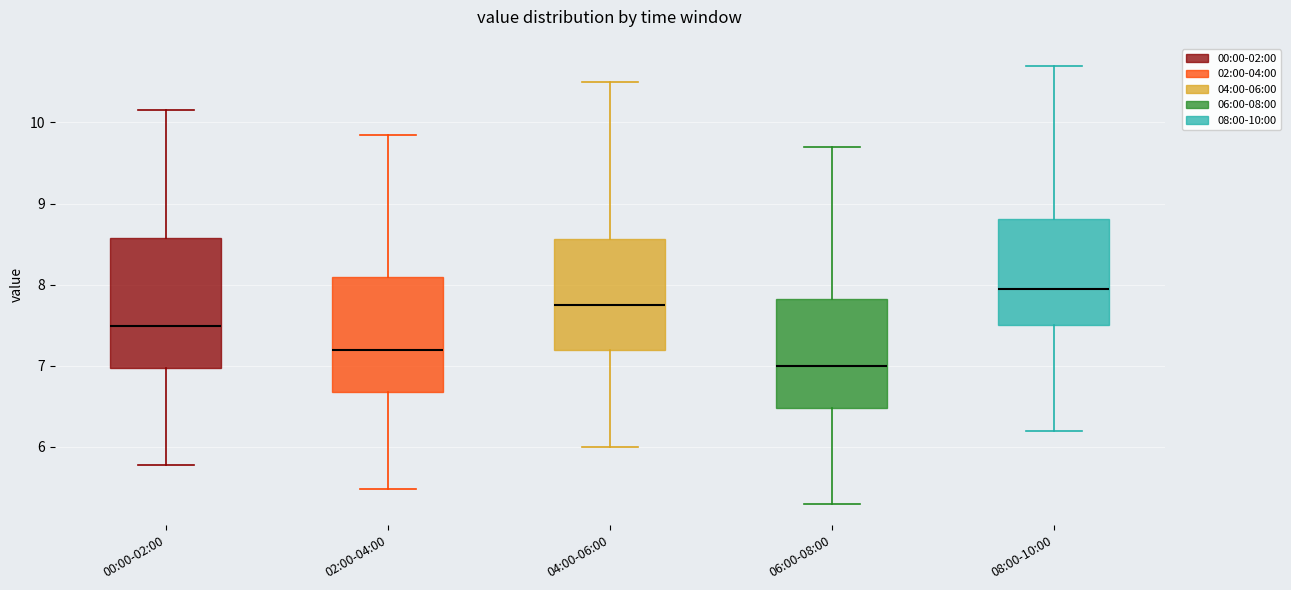

Where is the upper edge of the box for 08:00-10:00 on the y-axis? The values are not printed on the chart, so give them approximately, as read against the axis.

8.8